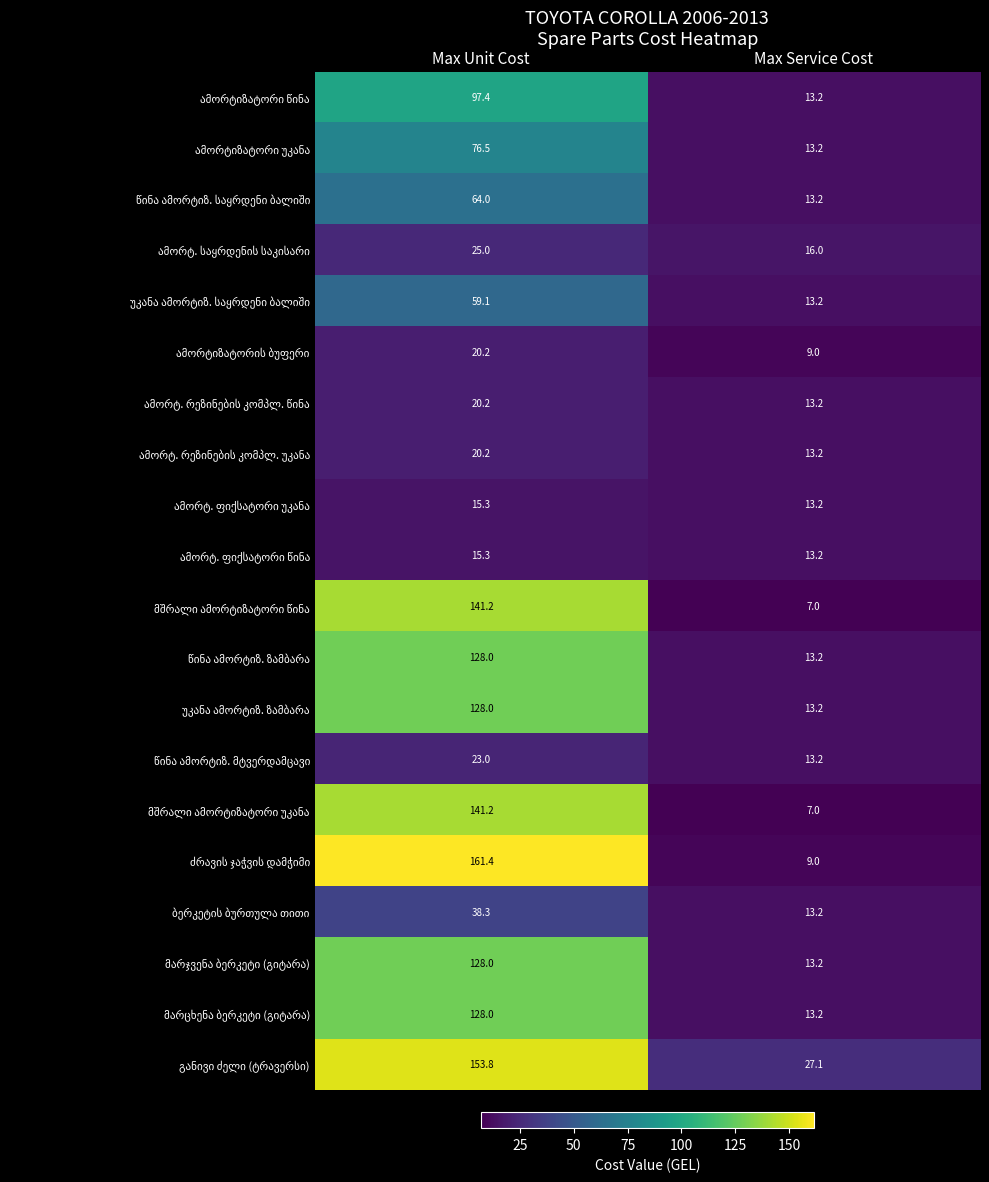

Count the number of categories in the chart.

2